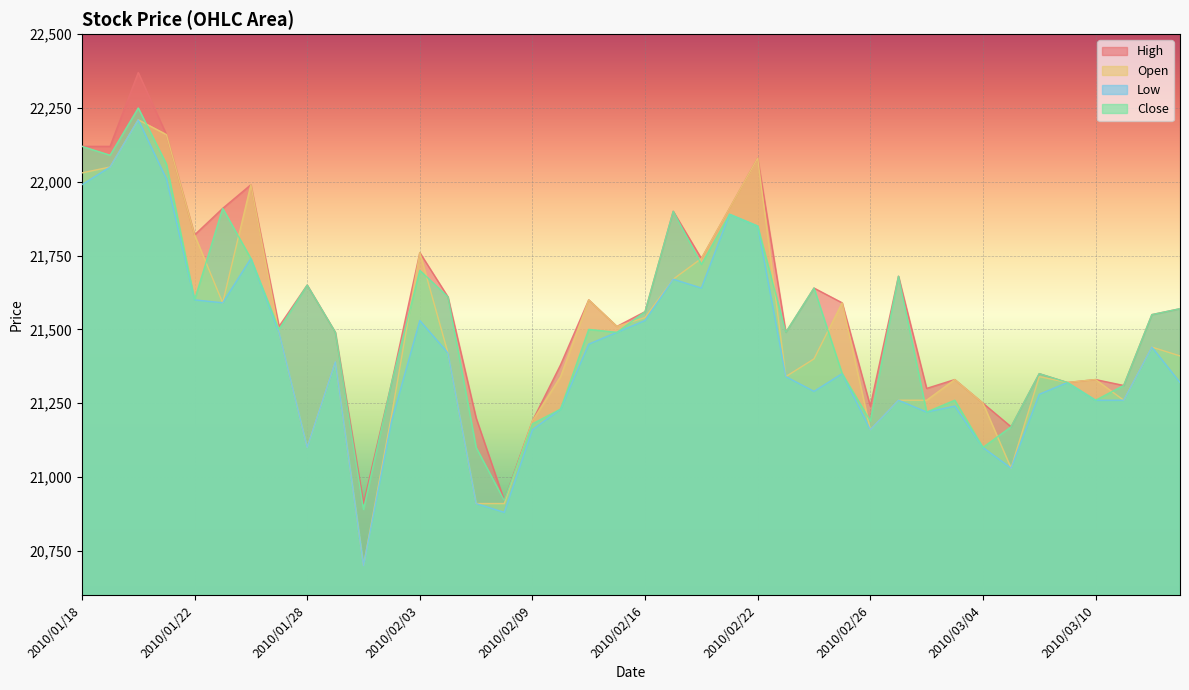

The value of Close at 2010/02/24 is 31406. True or false?

False